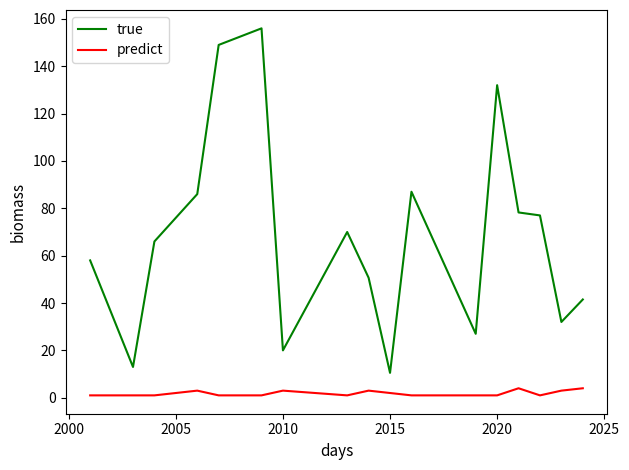

Which series has the largest total across all categories?

true